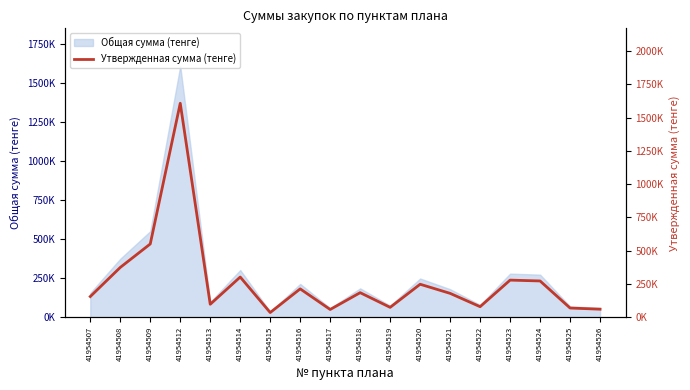

What is the sum of all values?

4851348.2